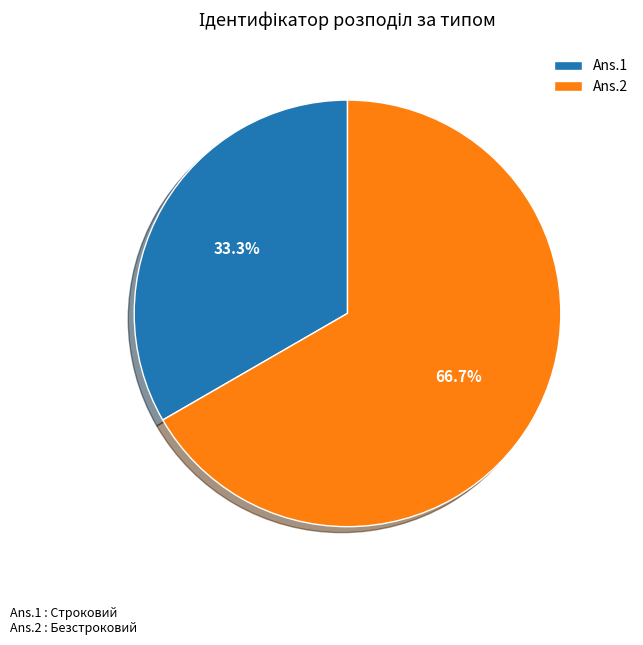

Rank the categories by value from lowest to highest.

Ans.1, Ans.2